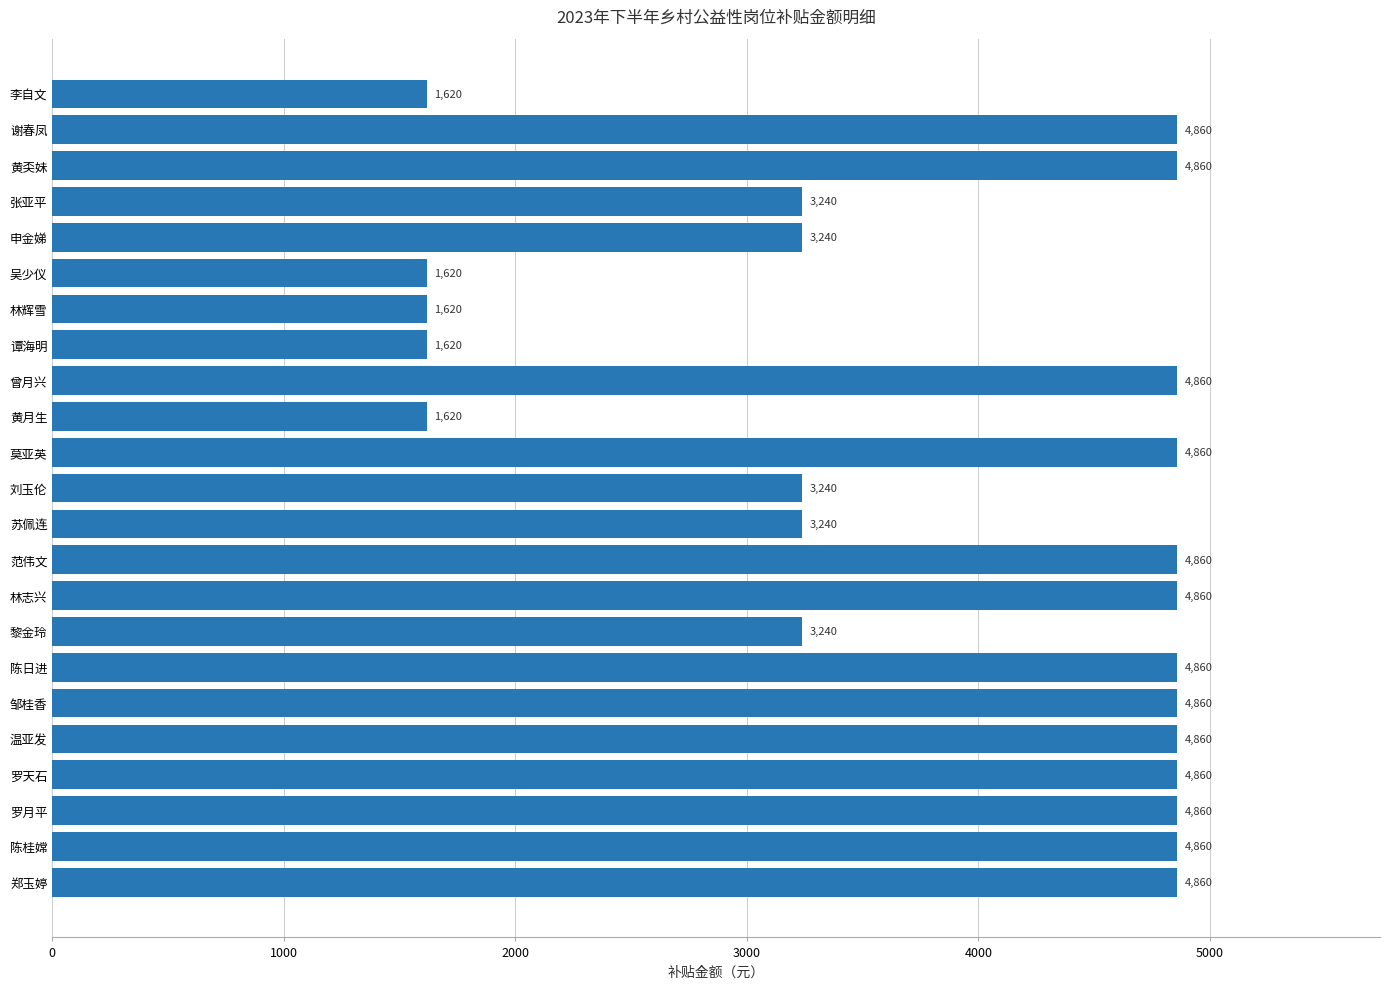

What is the sum of all values?

87480